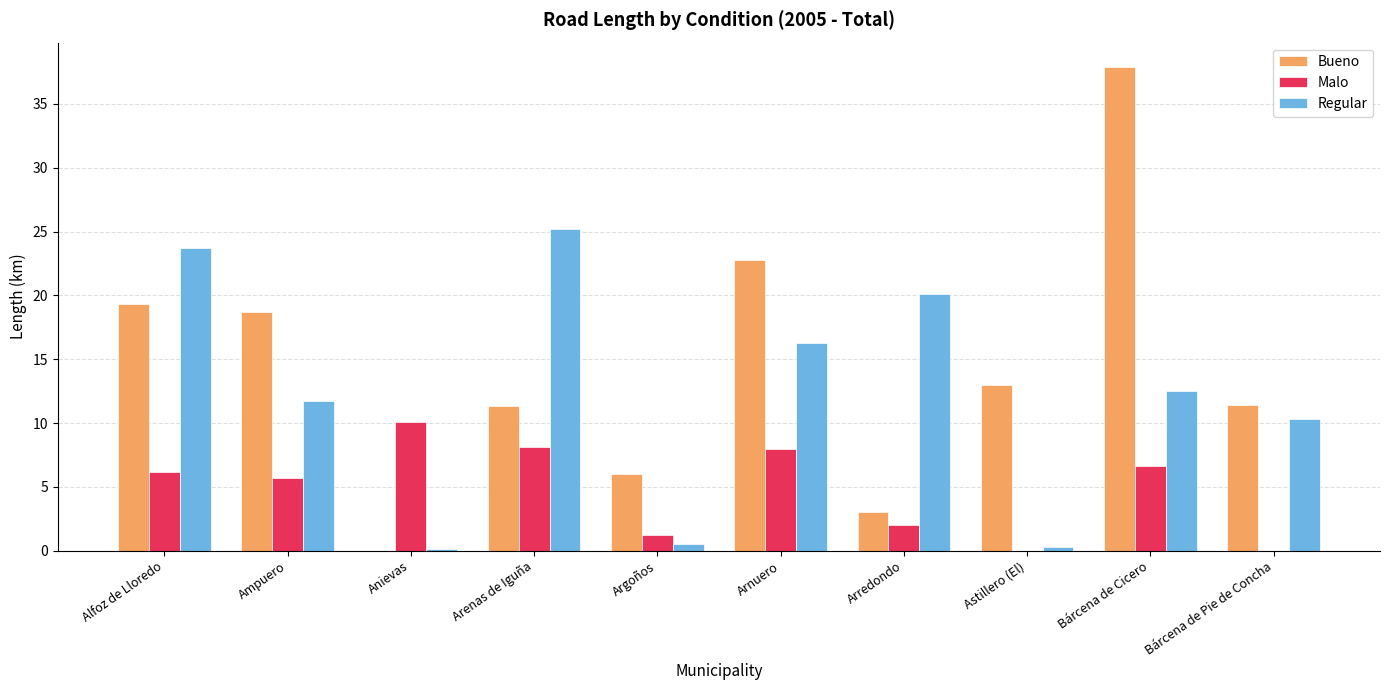

What is the sum of the Regular values at Arenas de Iguña and Arredondo?

45.3